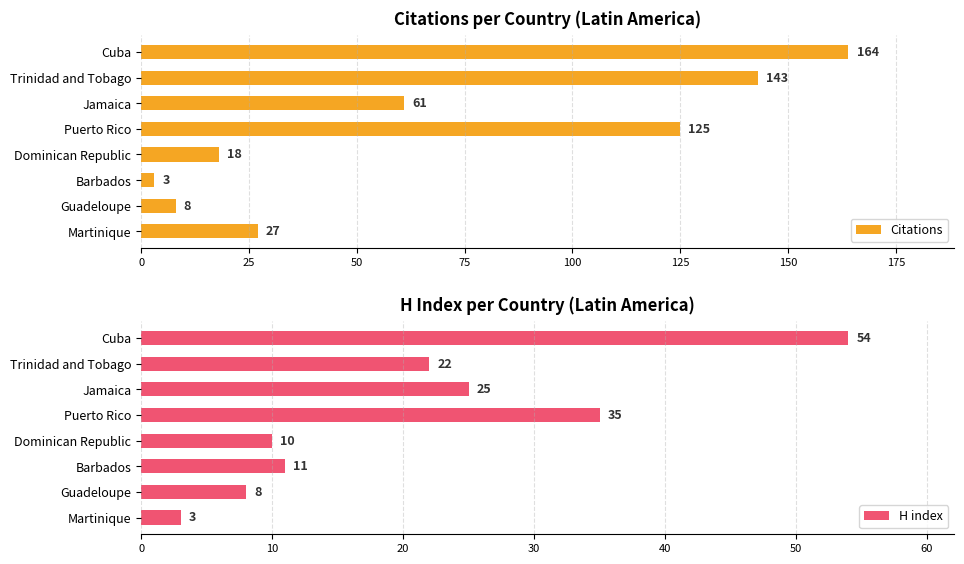

Where is H index nearest to the value 28?

Jamaica